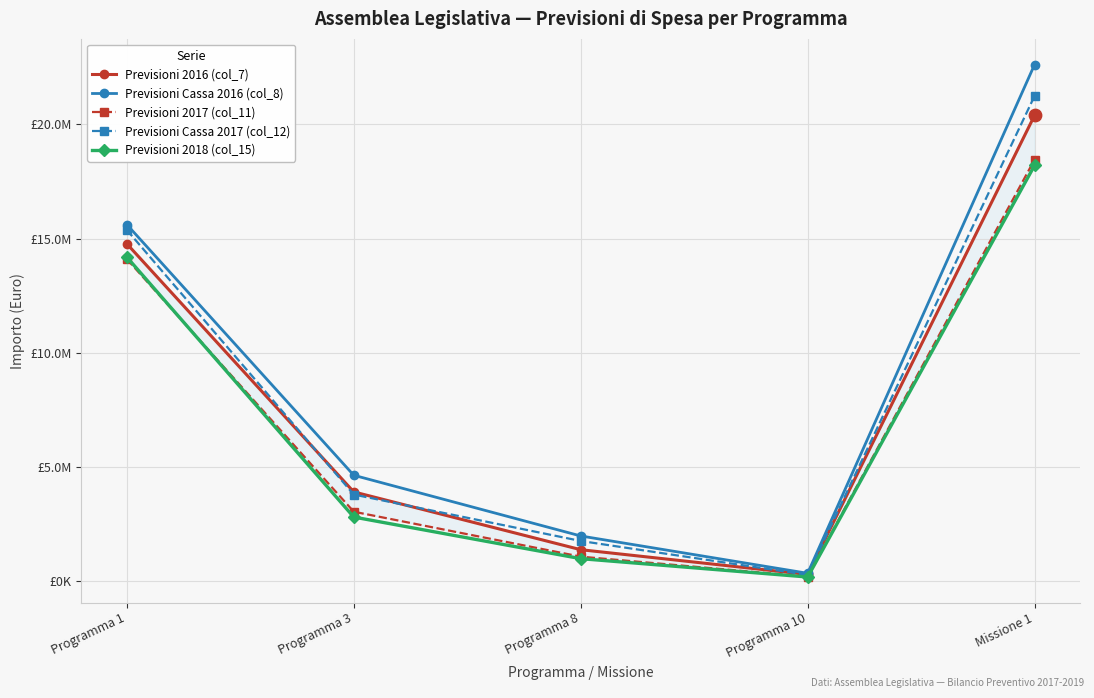

At how many categories does at least one series exceed 3584773?

3